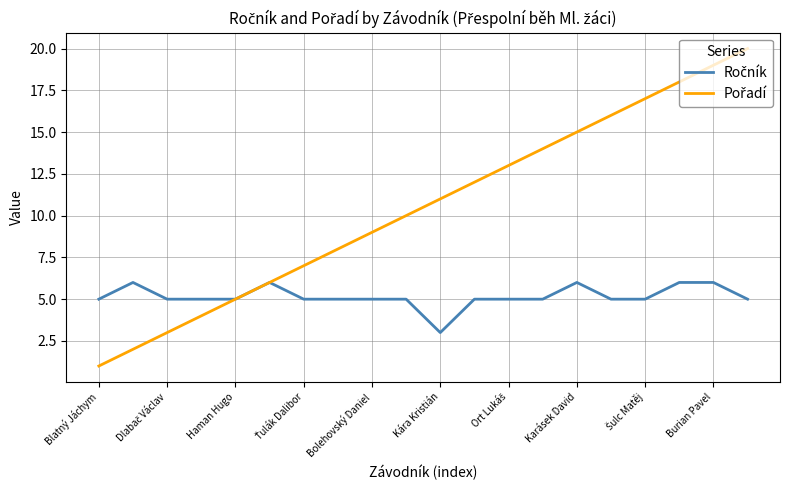

What is the smallest value displayed?

1